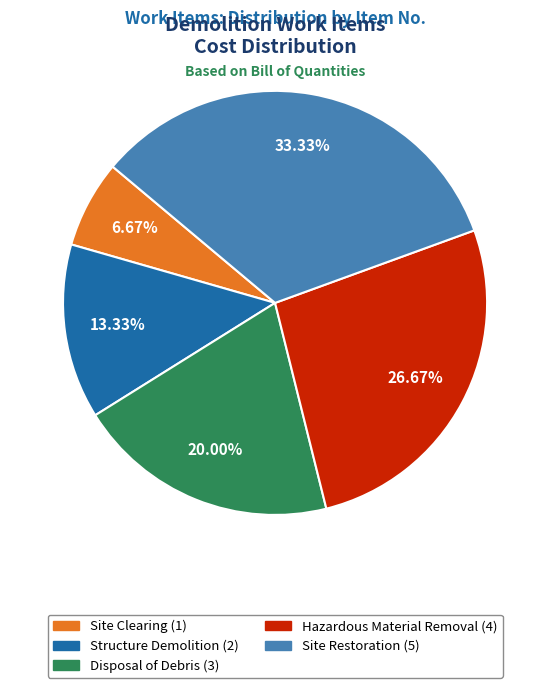

How many slices are in this pie chart?

5